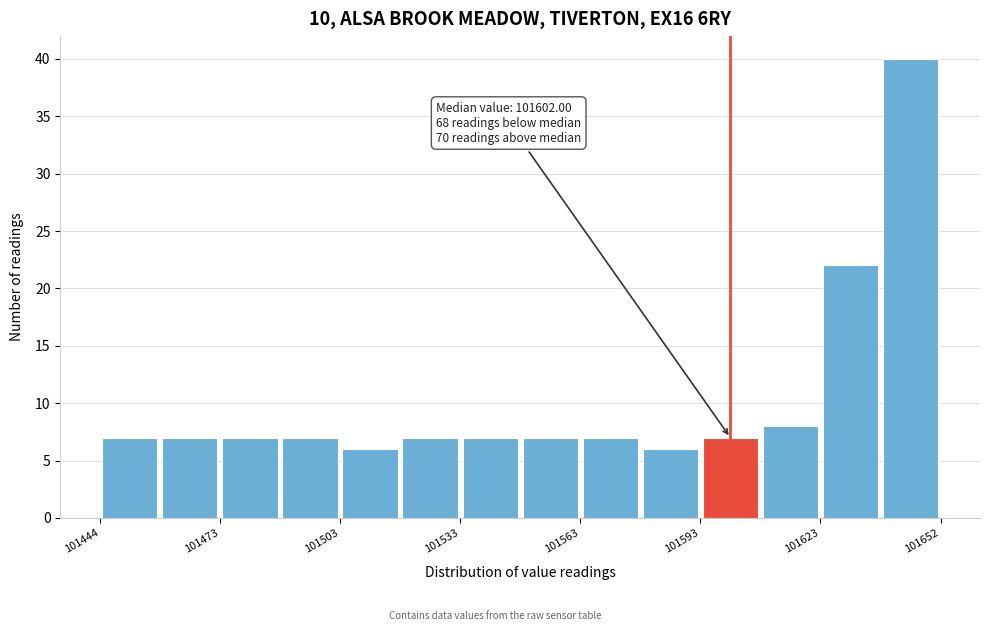

Read against the x-axis, roughly where is the centre of the tallest bar?

101645